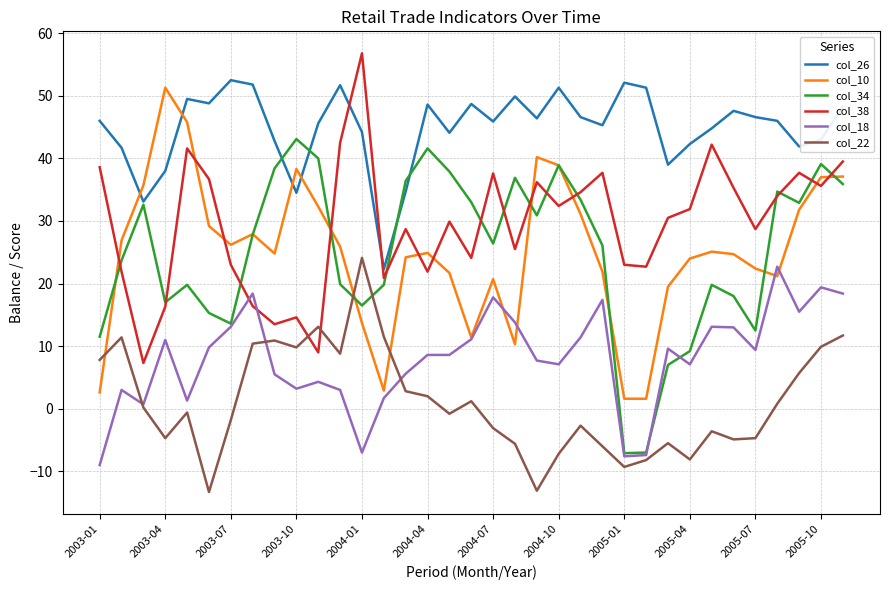

What is the smallest value displayed?

-13.3